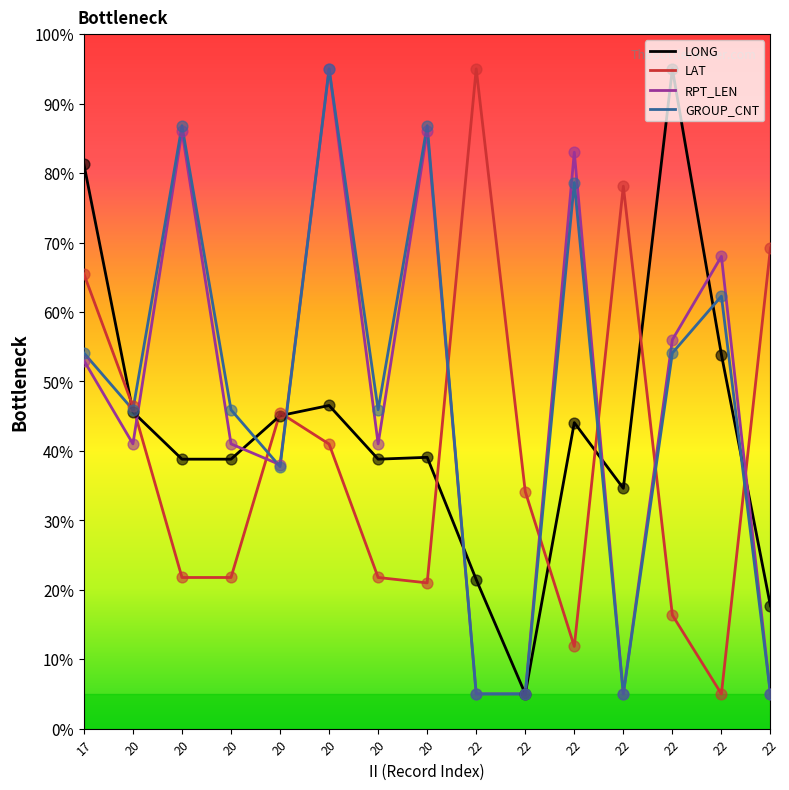

What are all the series names shown in the legend?

LONG, LAT, RPT_LEN, GROUP_CNT